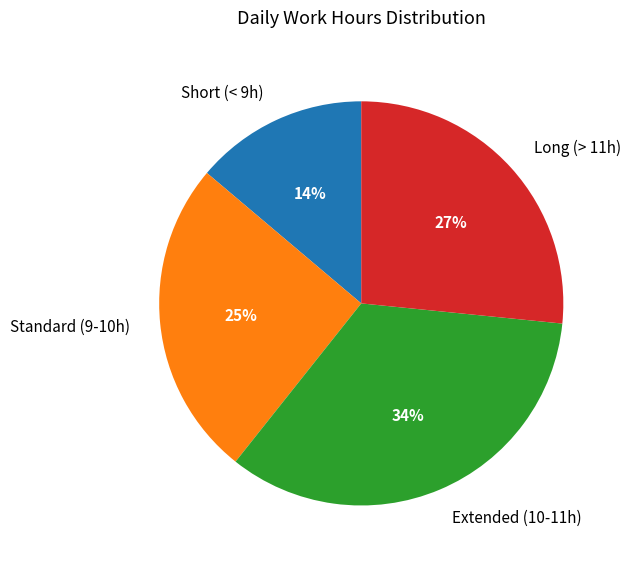

The Long (> 11h) slice represents 33% of the pie. True or false?

False